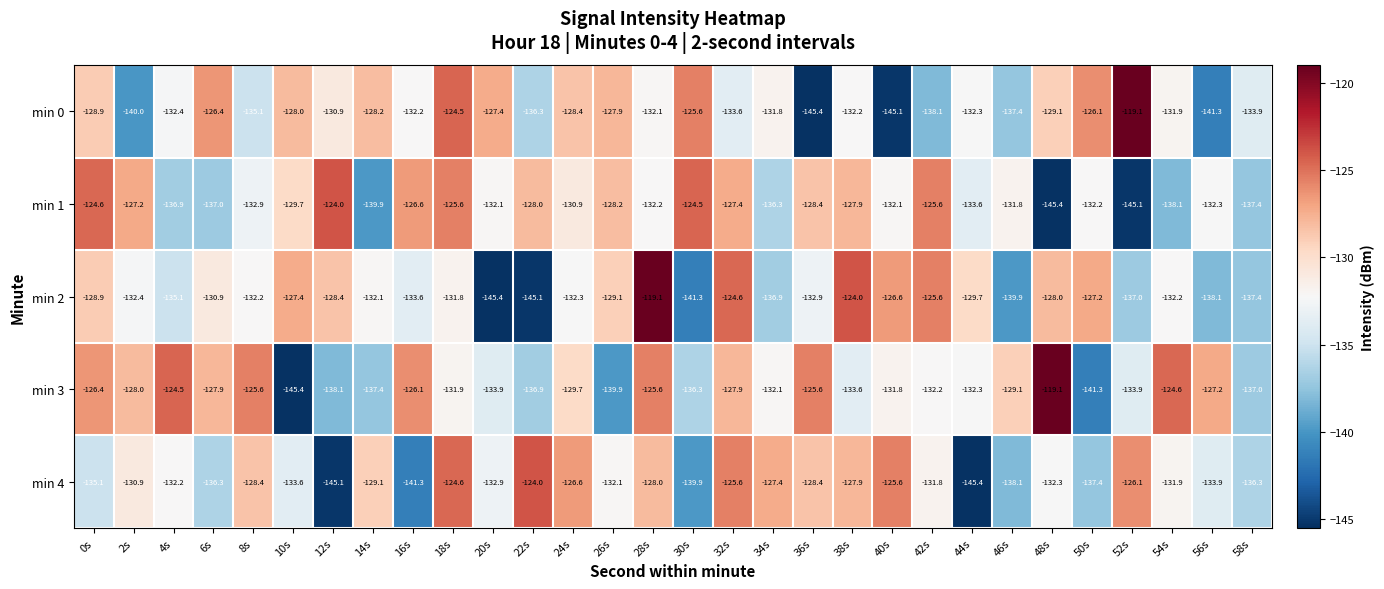

How many data points does each series have?

30